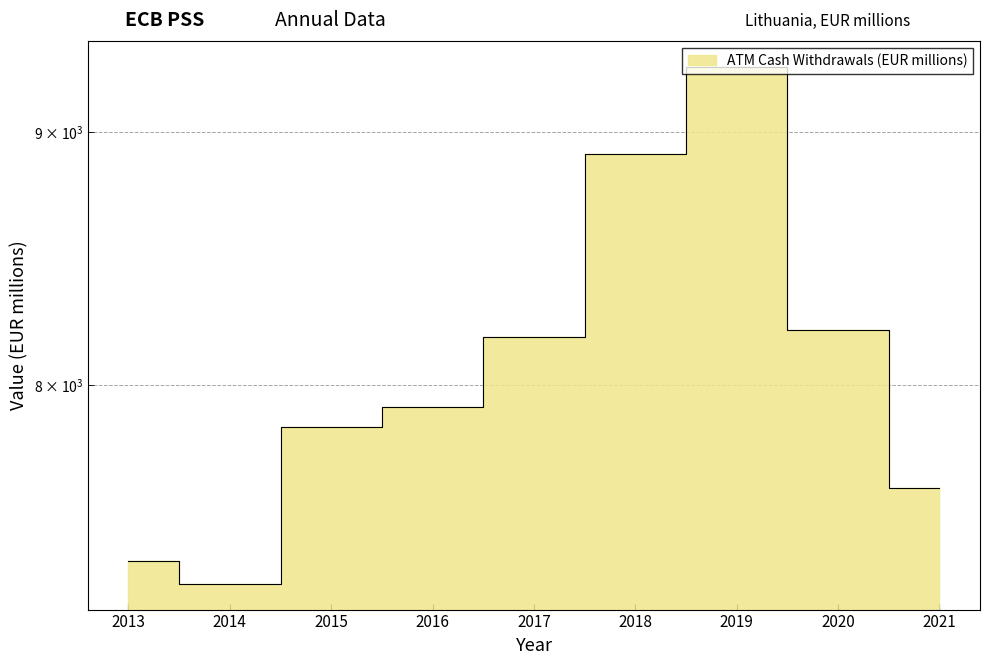

Where is the data nearest to the value 8286?

2020